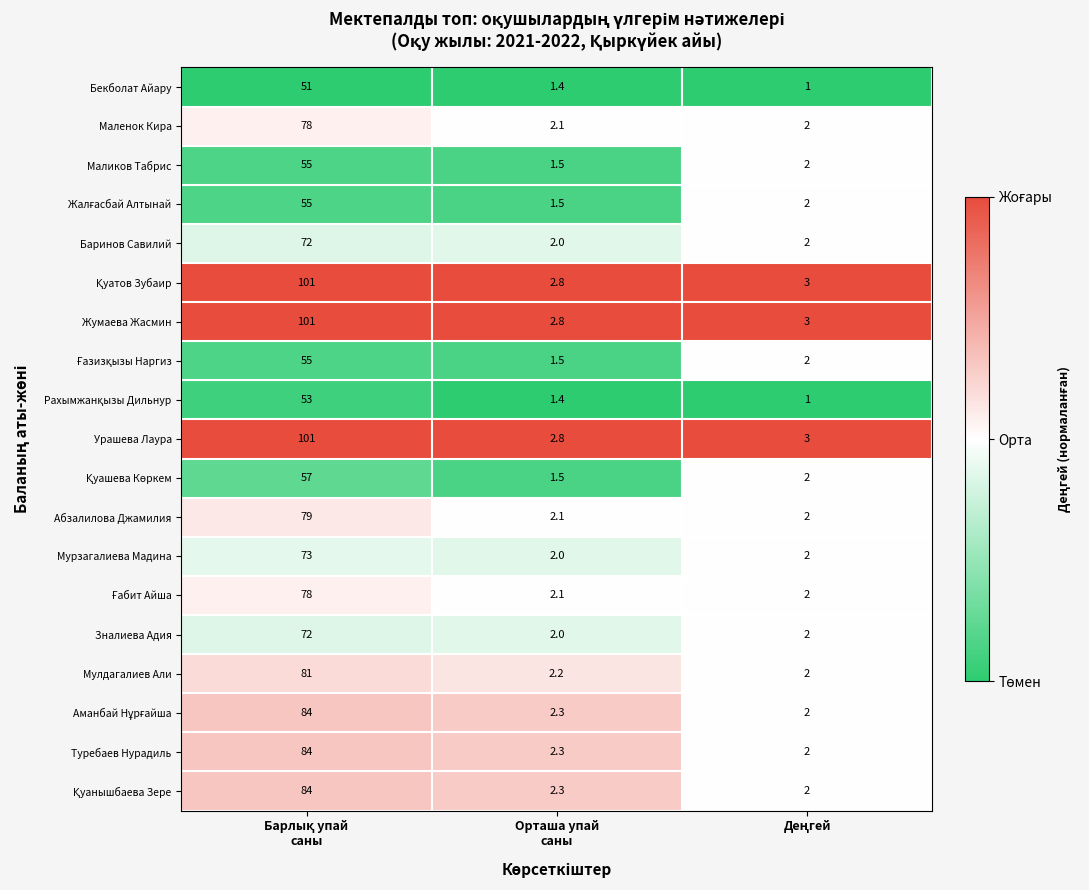

How many data points does each series have?

3